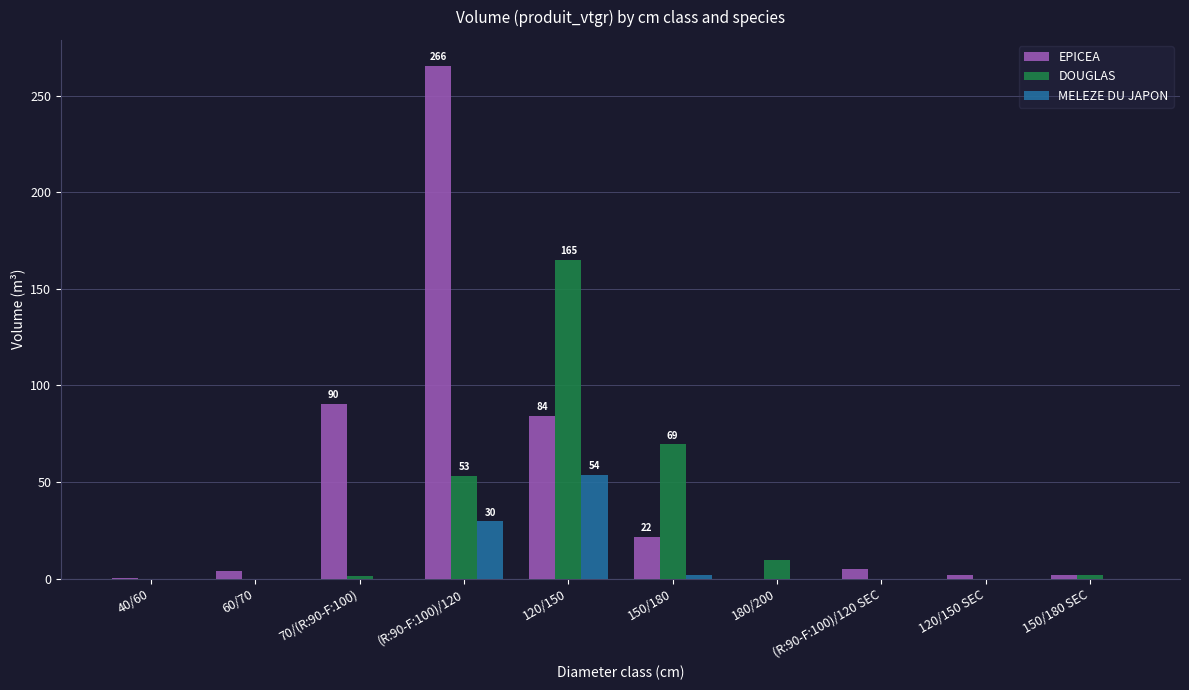

Is it true that MELEZE DU JAPON equals 30.1 at 60/70?

False